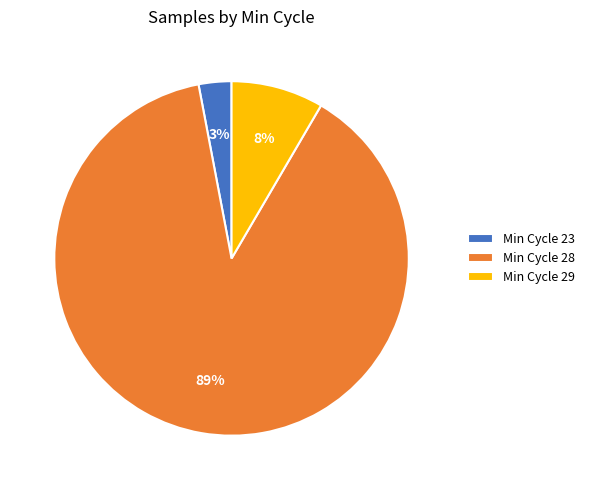

Combined, do Min Cycle 23 and Min Cycle 29 account for over 50%?

No